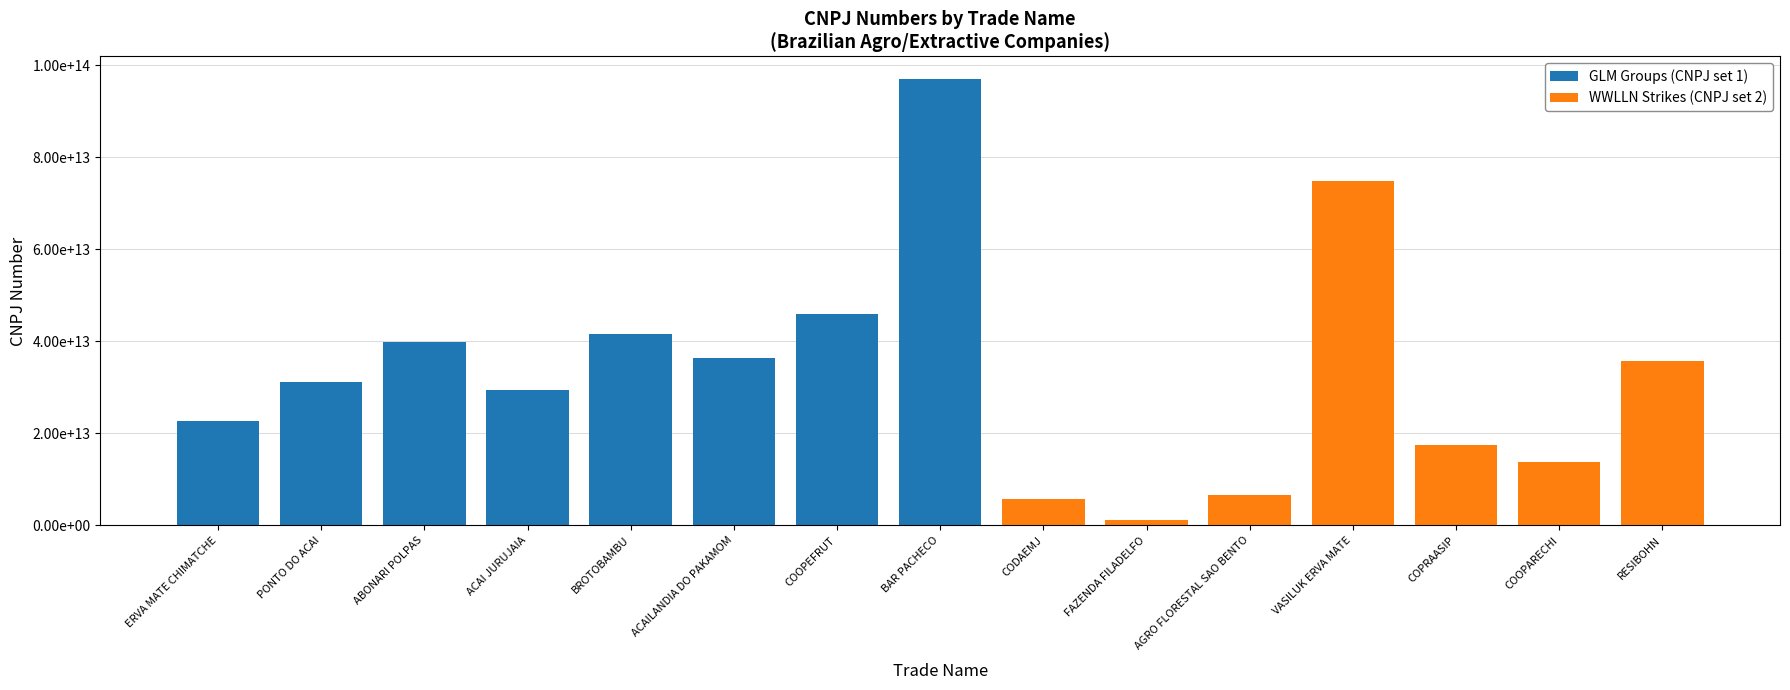

Does the chart contain any negative values?

No